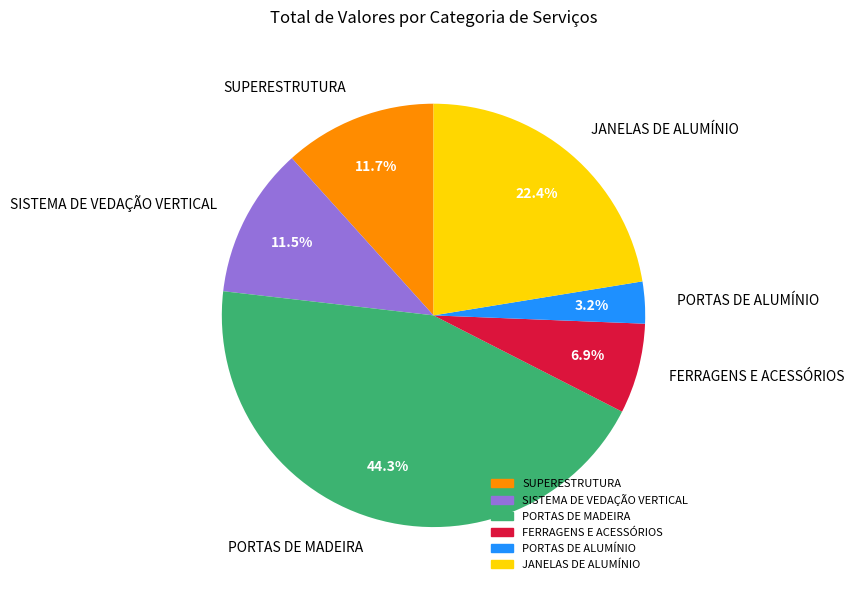

How many segments does this pie chart have?

6